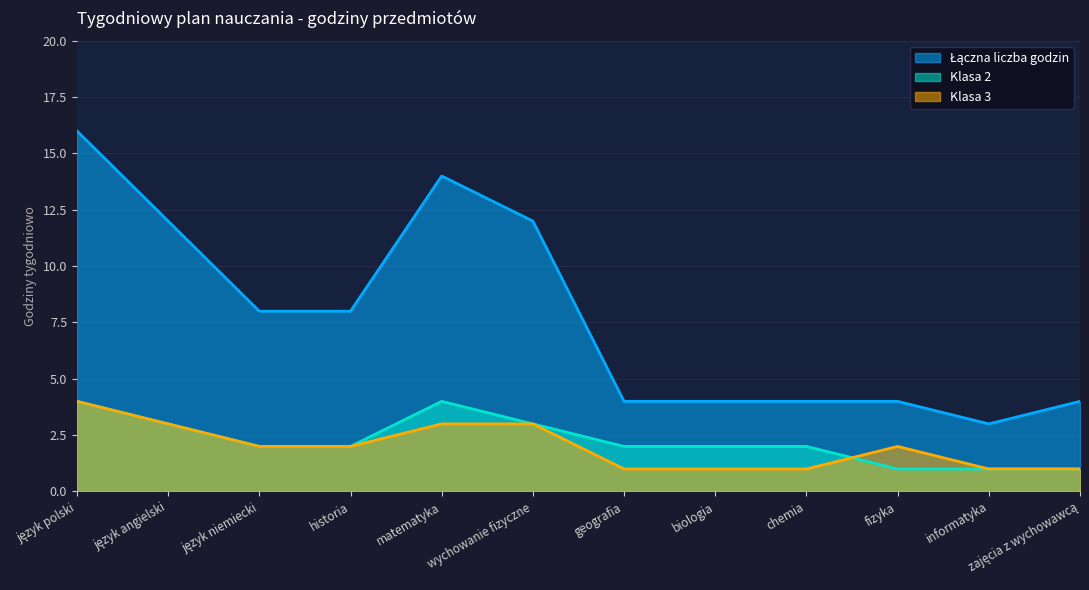

True or false: Klasa 3 has a value of 2 at historia.

True